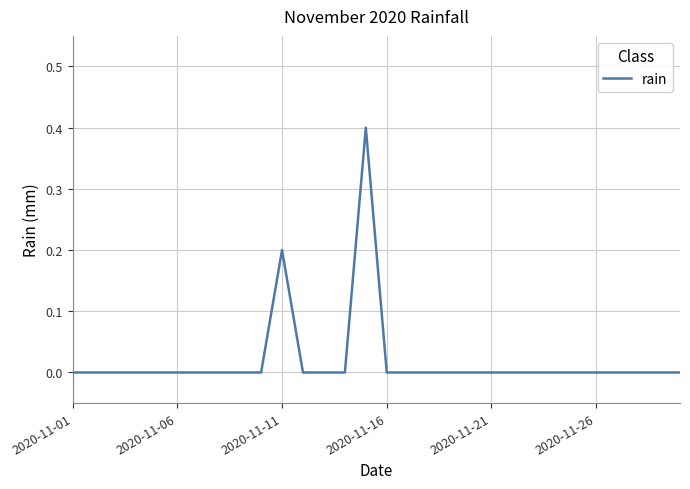

What is the difference between the maximum and minimum values?

0.4